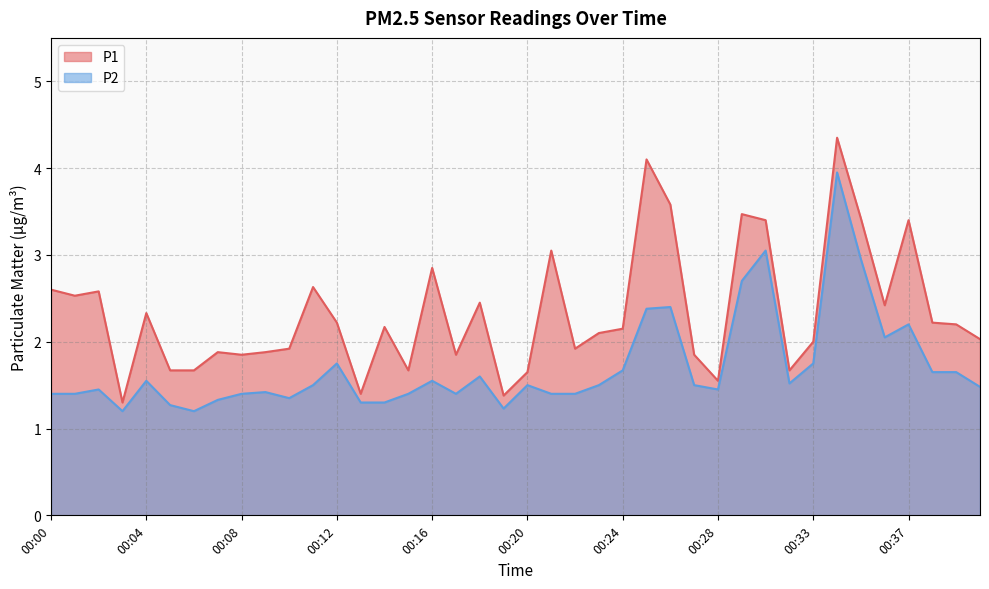

The value of P1 at 00:35 is 3.4. True or false?

True